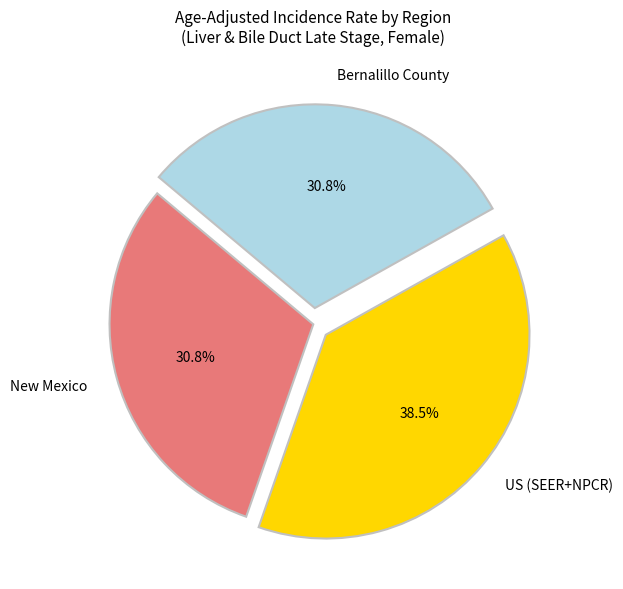

True or false: New Mexico accounts for 31% of the total.

True